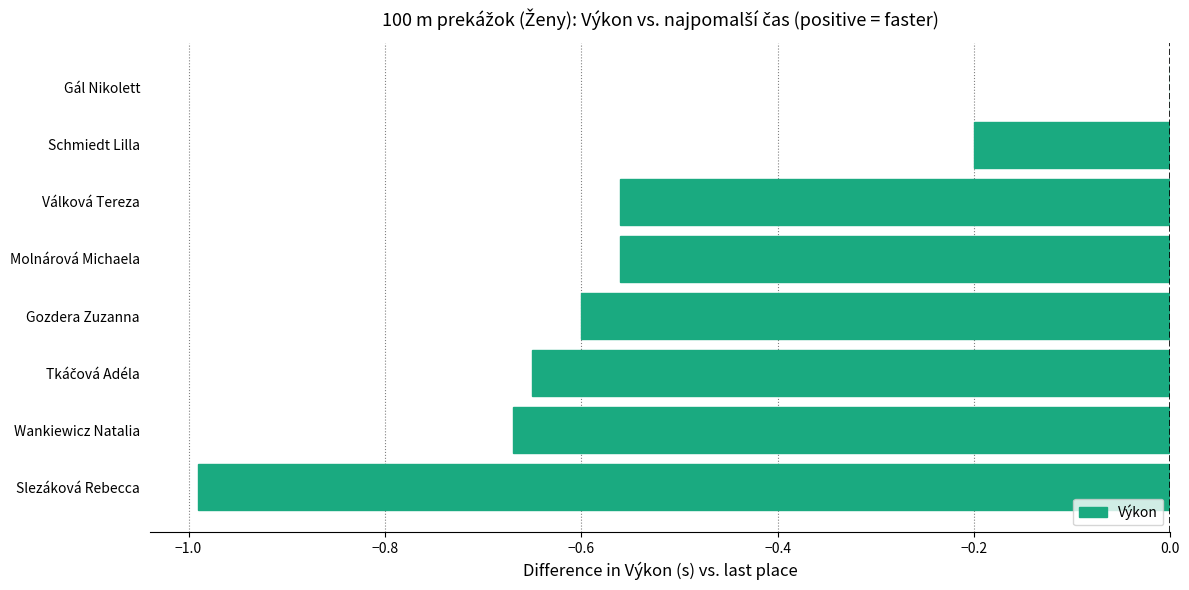

How many distinct data groups are displayed?

1